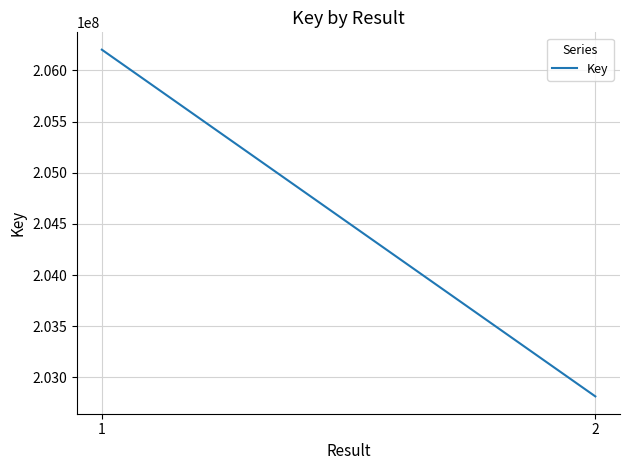

Which label corresponds to the smallest value in the chart?

2